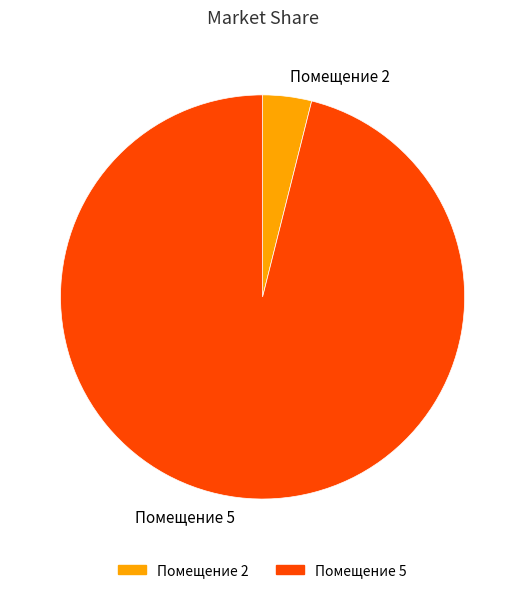

How many segments does this pie chart have?

2